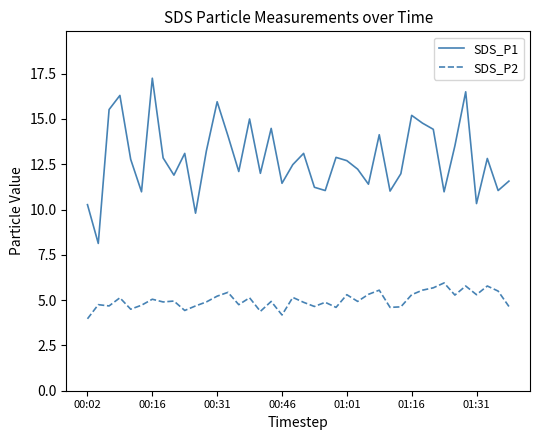

What is the difference between the maximum and minimum values in the SDS_P1 series?

9.1